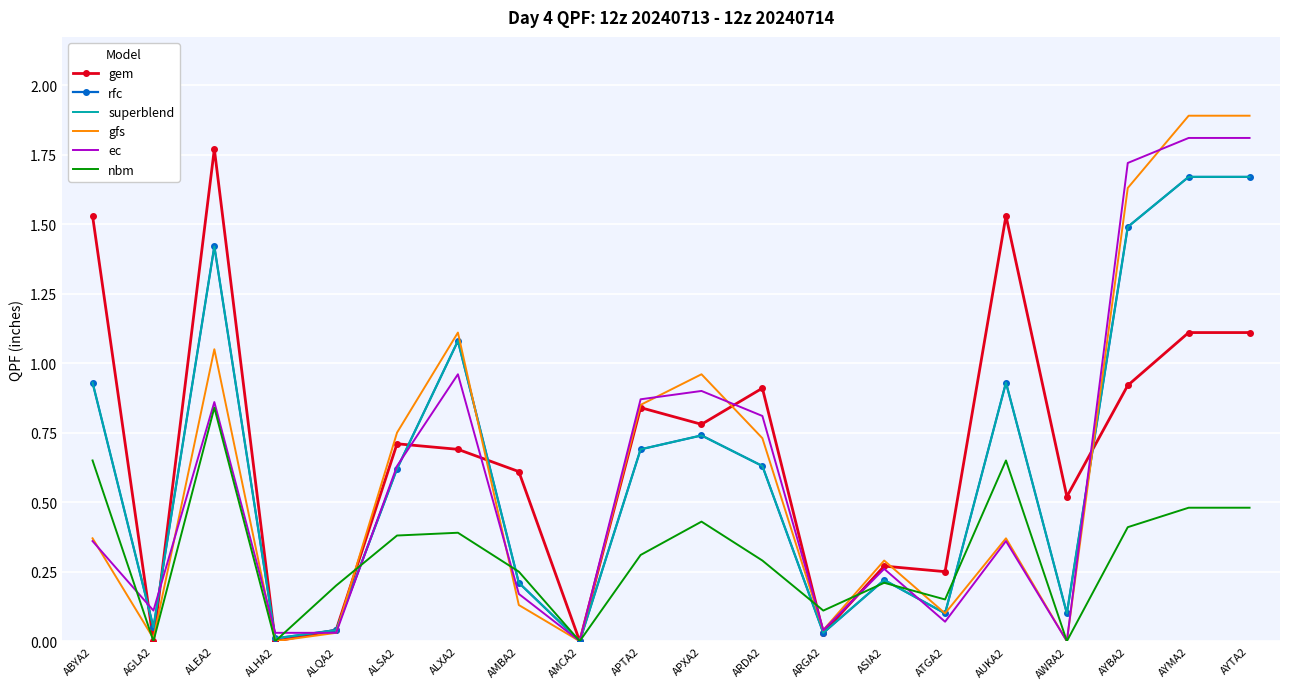

Rank the series at ALEA2 from highest to lowest value.

gem, rfc, superblend, gfs, ec, nbm